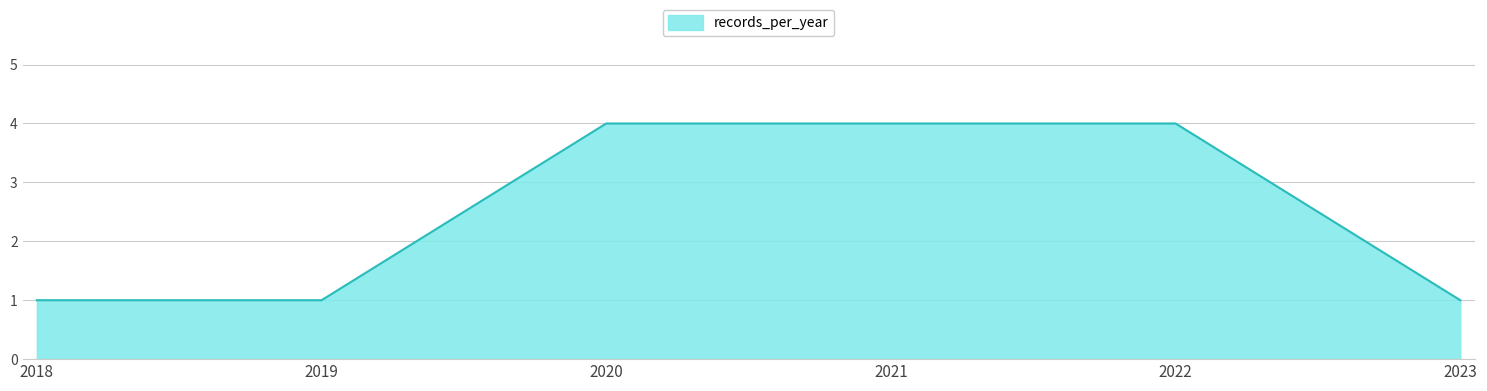

How many distinct data groups are displayed?

1